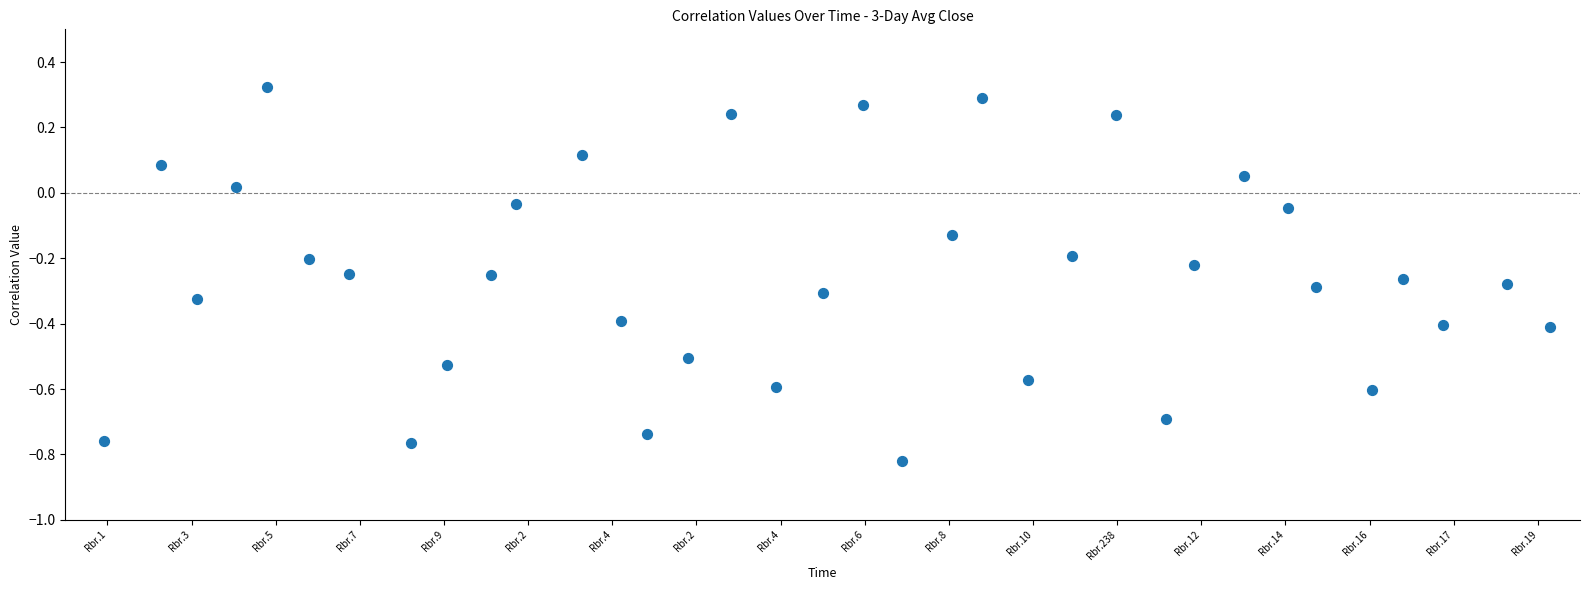

What is the range of Y values (max minus min)?

1.1